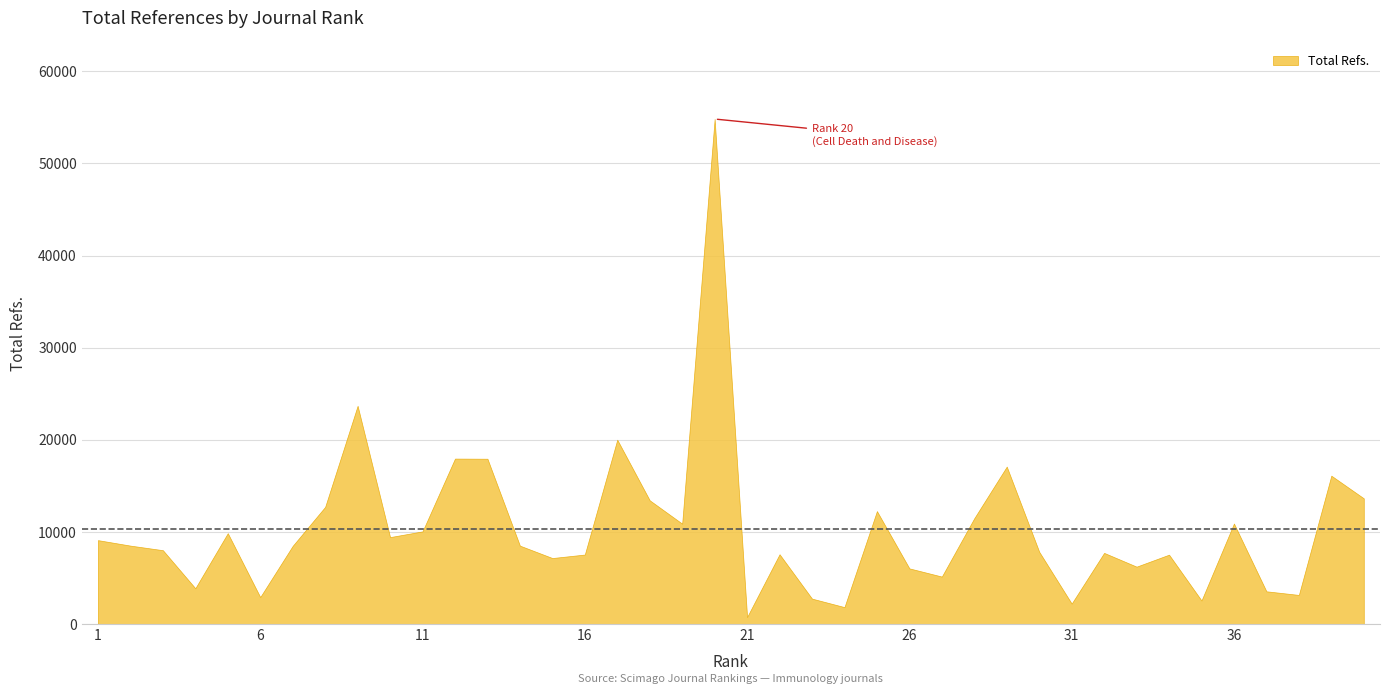

What is the ratio of the value at 21 to the value at 30?

0.1